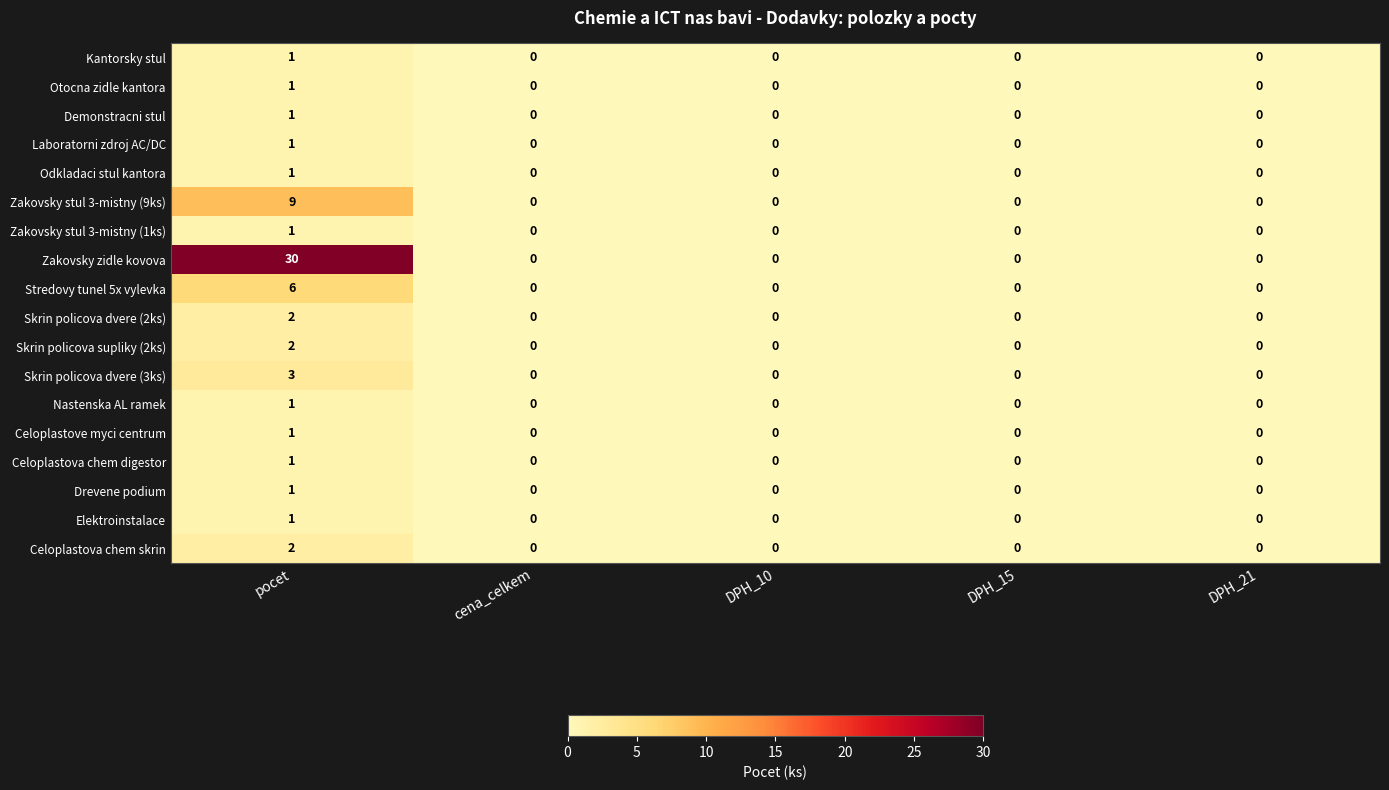

Is it true that Nastenska AL ramek equals 1 at DPH_21?

False